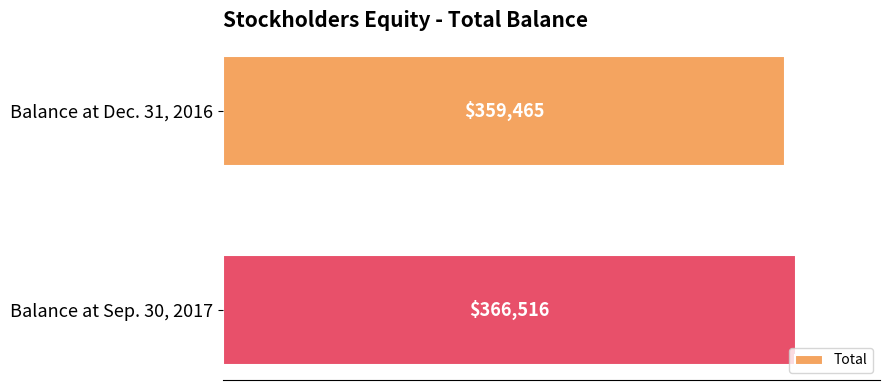

Rank the categories by value from highest to lowest.

Balance at Sep. 30, 2017, Balance at Dec. 31, 2016